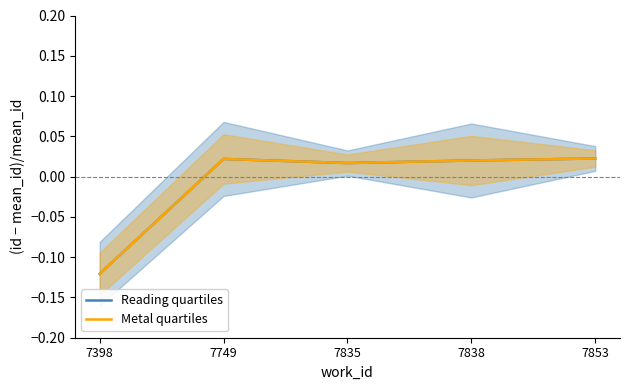

Between 7749 and 7838, which series saw the biggest shift?

Reading quartiles